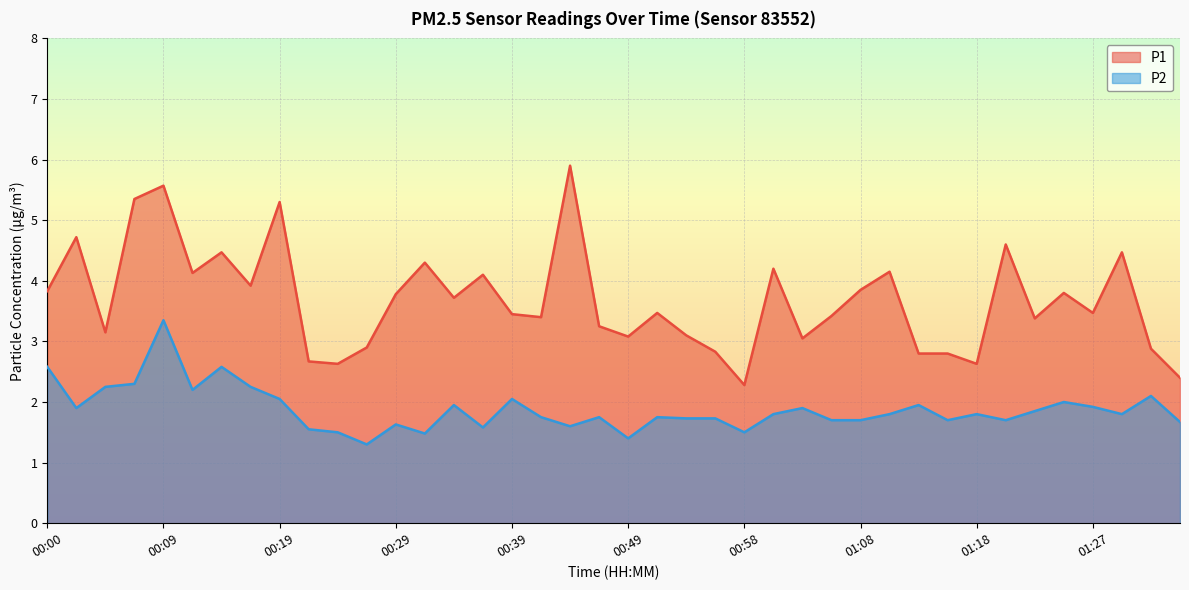

Is it true that P1 equals 3.8 at 00:00?

True